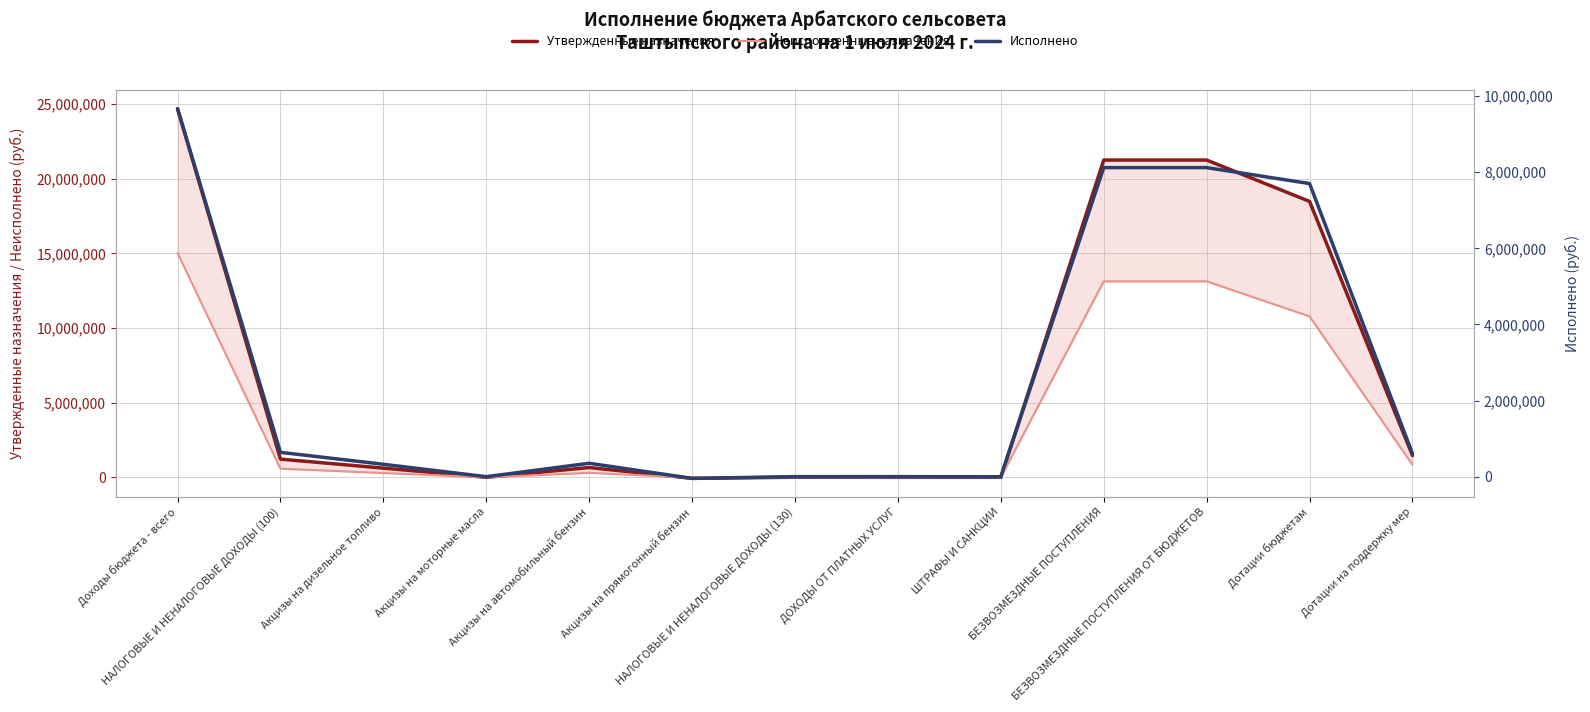

Between Акцизы на автомобильный бензин and Акцизы на прямогонный бензин, which series saw the biggest shift?

Утвержденные назначения